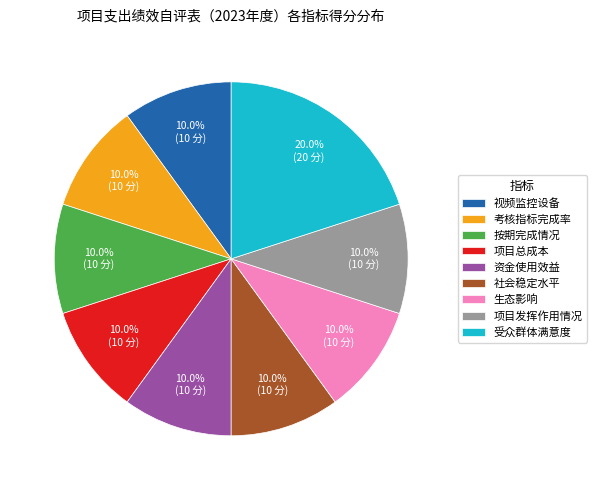

Approximately how many times larger is the value at 项目发挥作用情况 compared to 社会稳定水平?

1.0